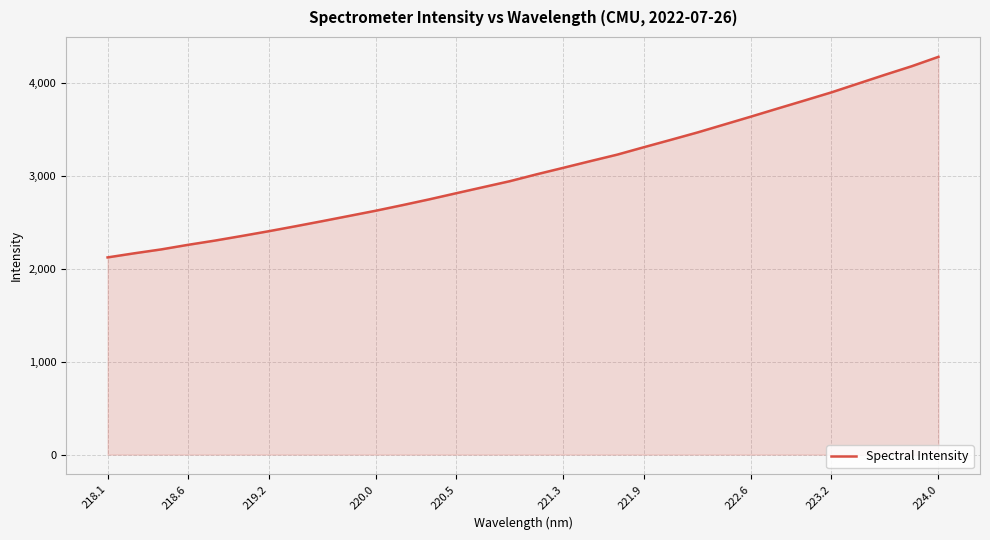

What is the minimum value shown in the chart?

2121.7